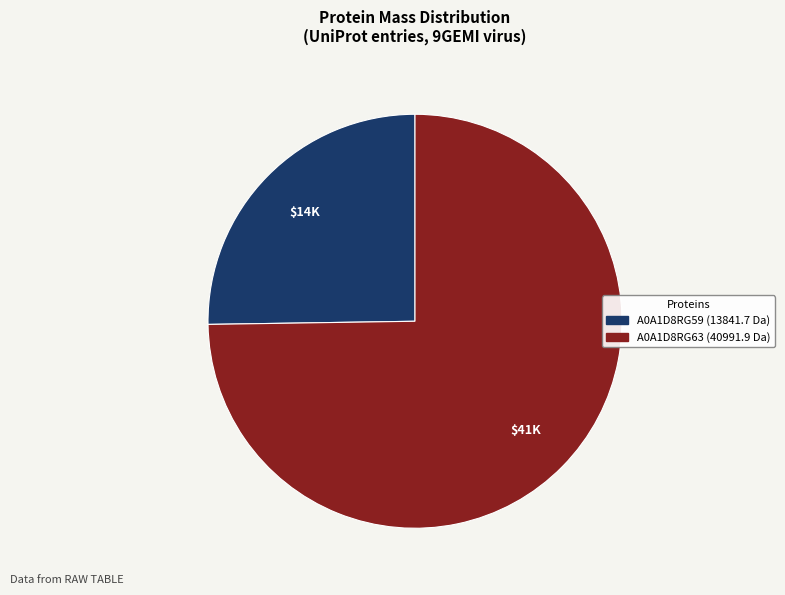

Does any single category account for the majority?

Yes